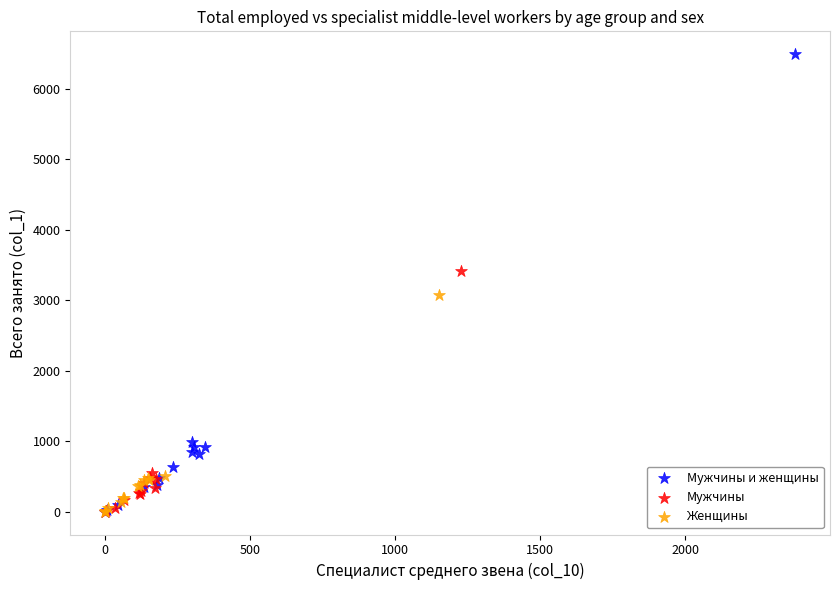

Which series has the largest Y range (max minus min)?

Мужчины и женщины